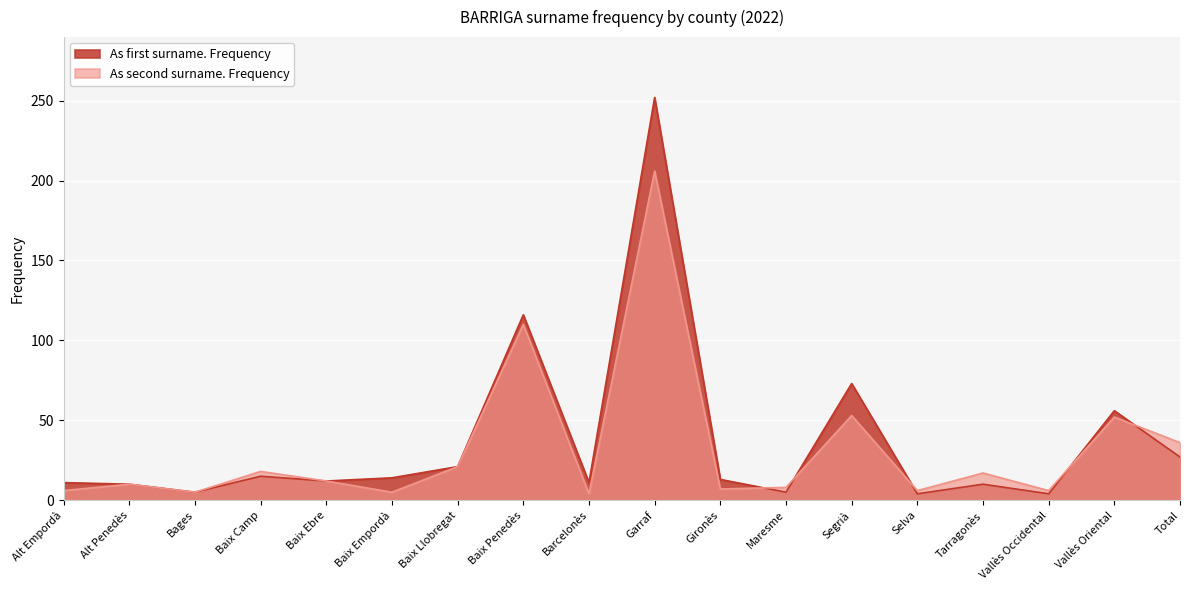

Is the value of As first surname. Frequency at Baix Penedès greater than the value of As second surname. Frequency at Baix Llobregat?

Yes